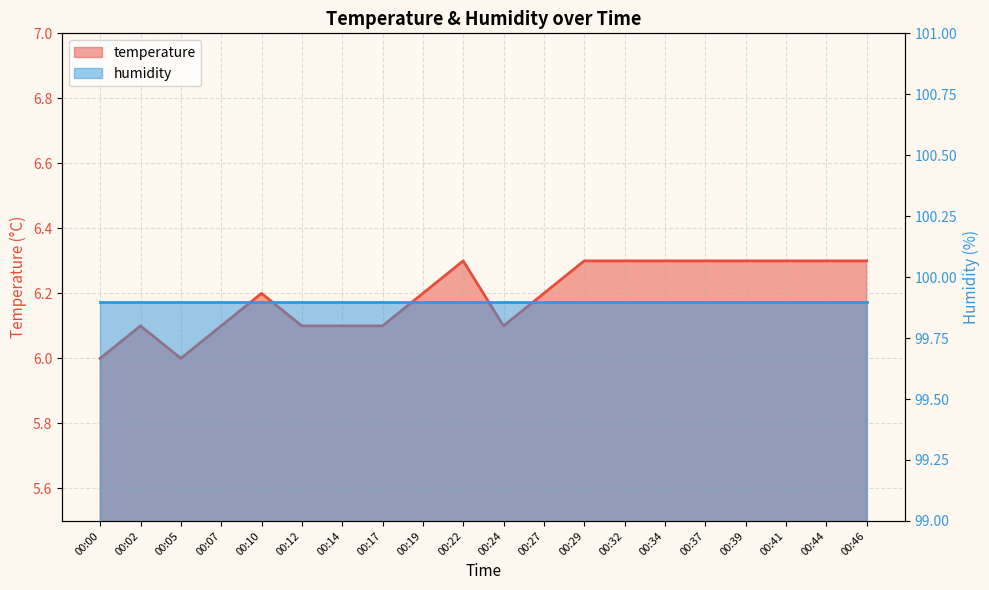

Rank the categories by value from lowest to highest.

00:00, 00:05, 00:02, 00:07, 00:12, 00:14, 00:17, 00:24, 00:10, 00:19, 00:27, 00:22, 00:29, 00:32, 00:34, 00:37, 00:39, 00:41, 00:44, 00:46